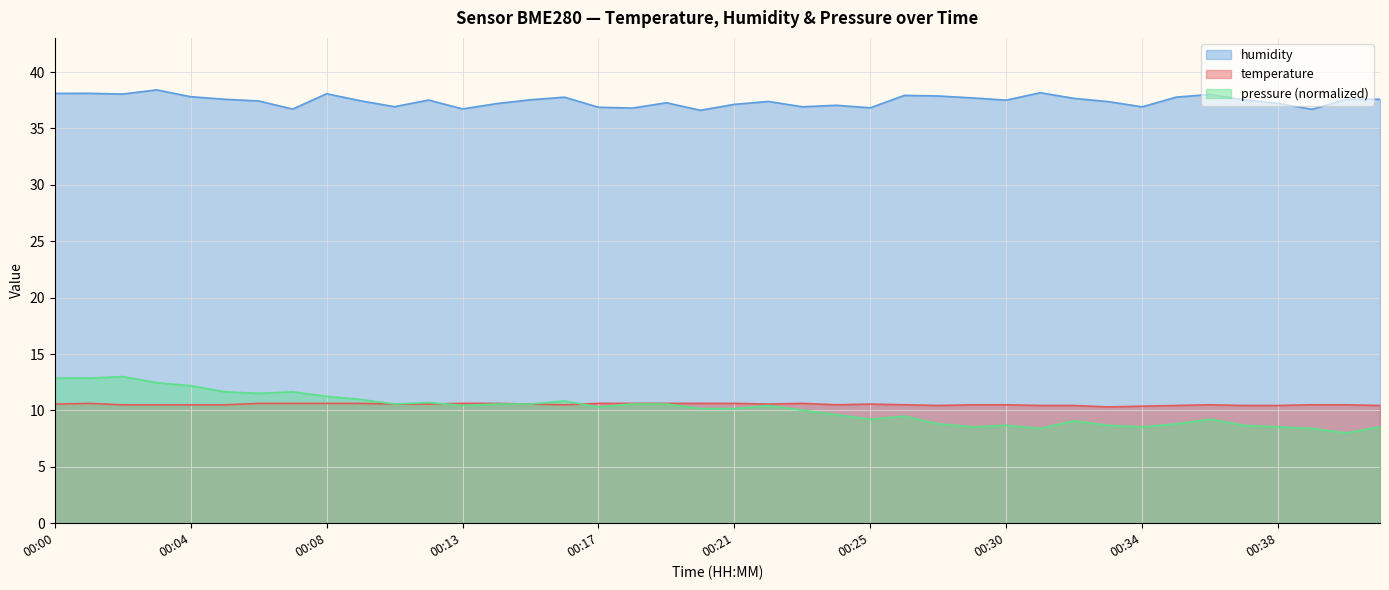

What is the average value of the pressure series?

10.1